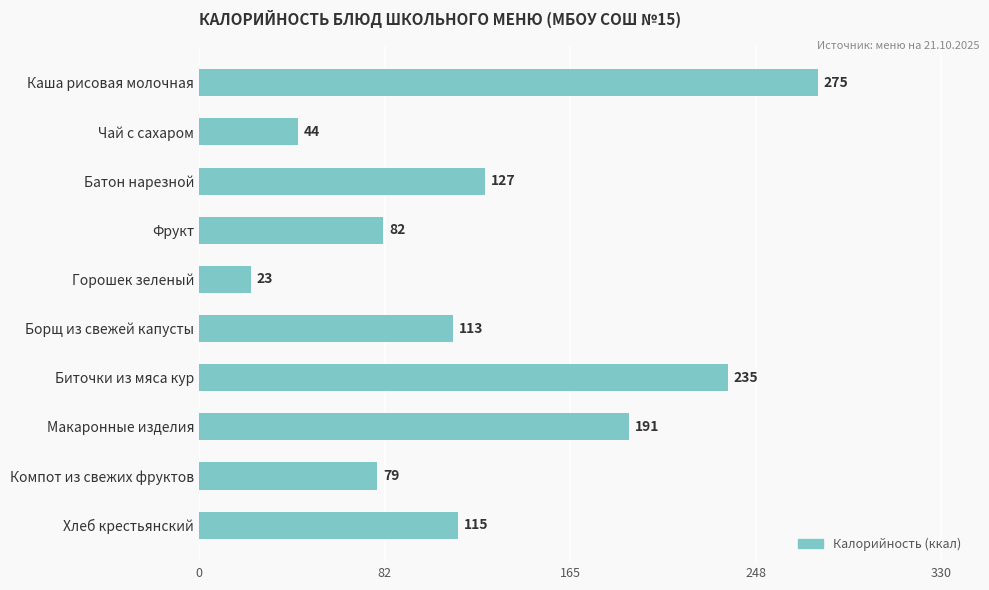

How many bars are there in total?

10